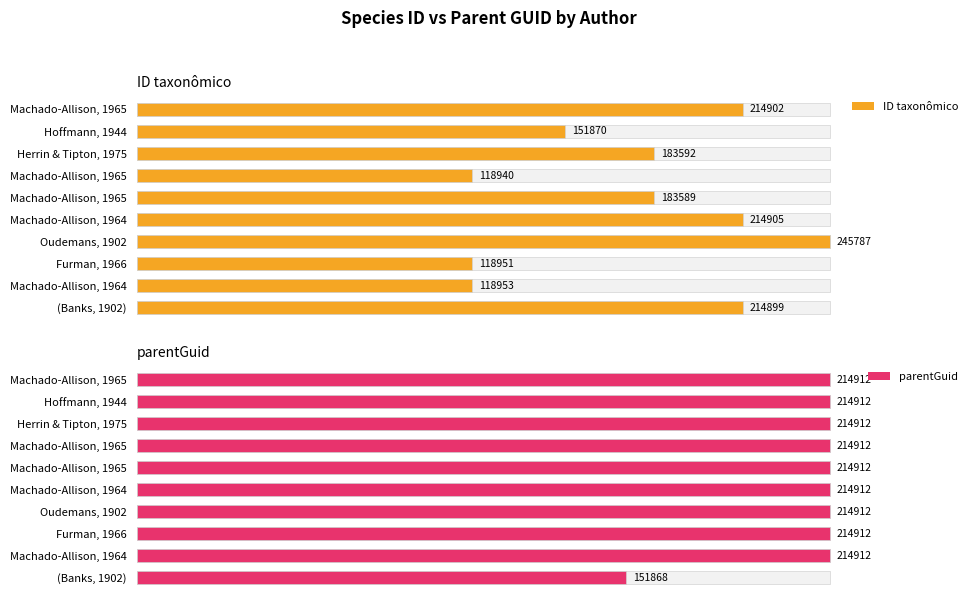

Are the bars grouped side by side (vs. stacked)?

Yes